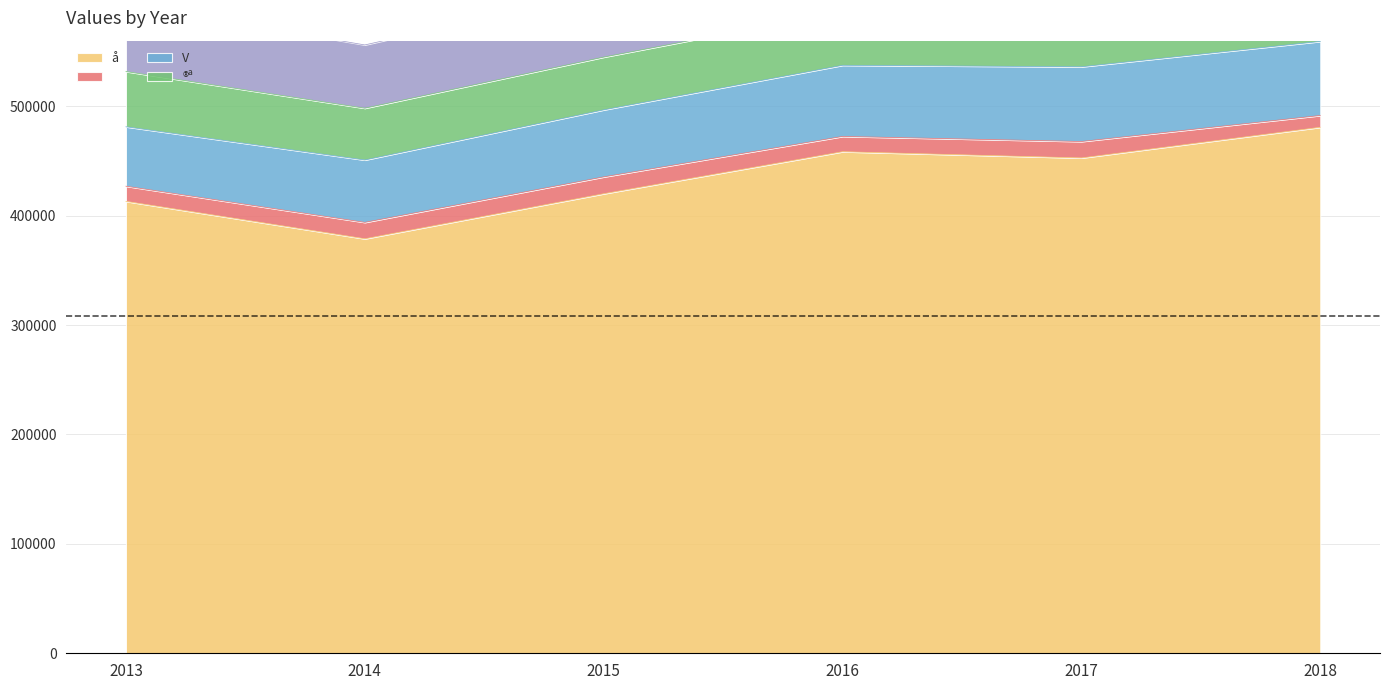

What is the value of the   point at the 6th from the left?

10767